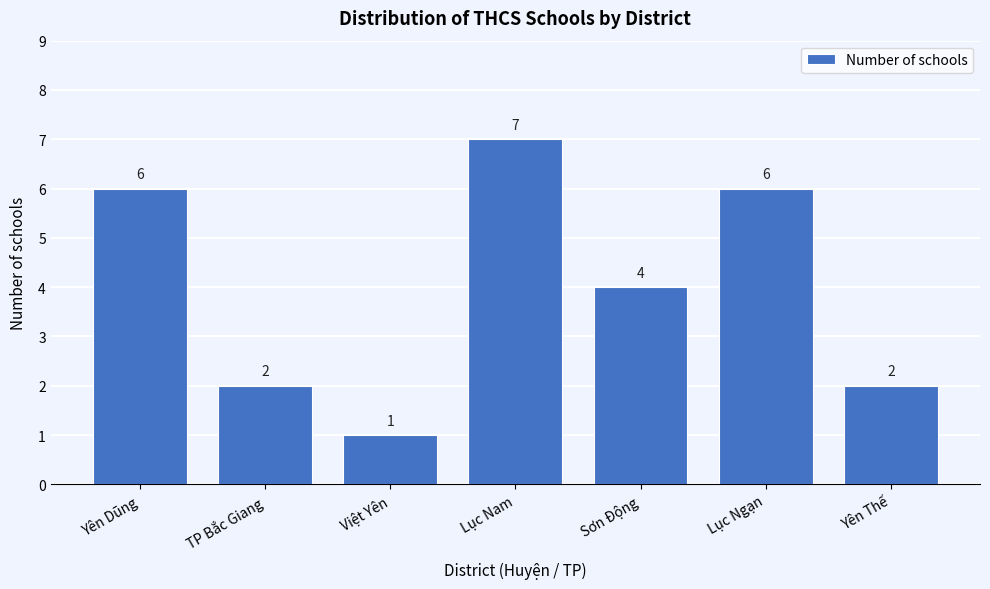

Reading left to right, what are all the values shown in this chart?

6	2	1	7	4	6	2